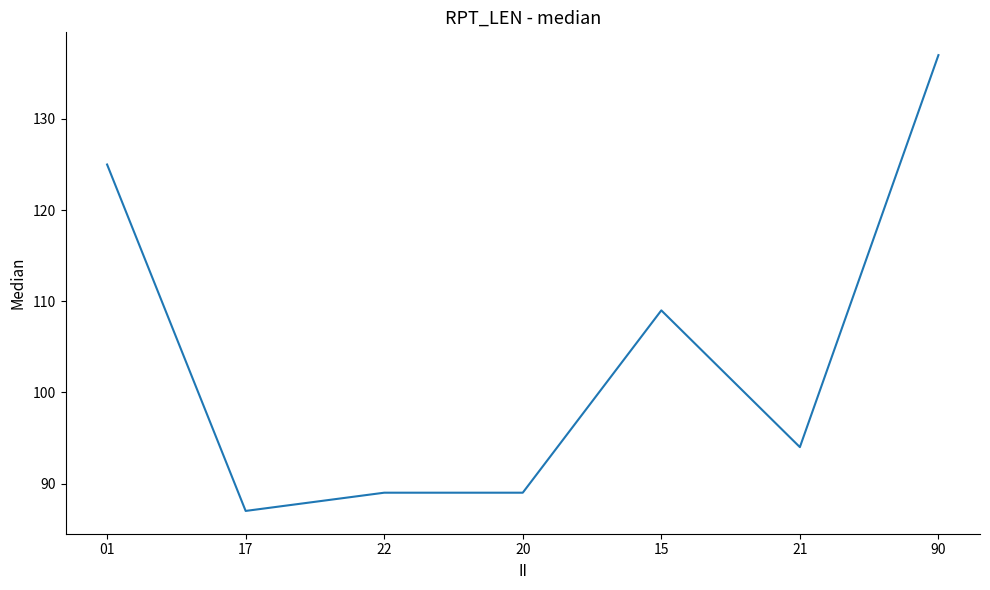

At which label is the value closest to 112?

15